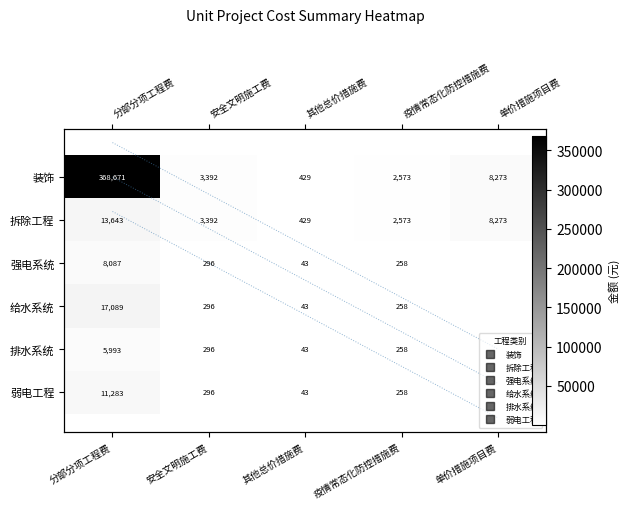

What is the approximate value of 拆除工程 at 疫情常态化防控措施费?

2573.0